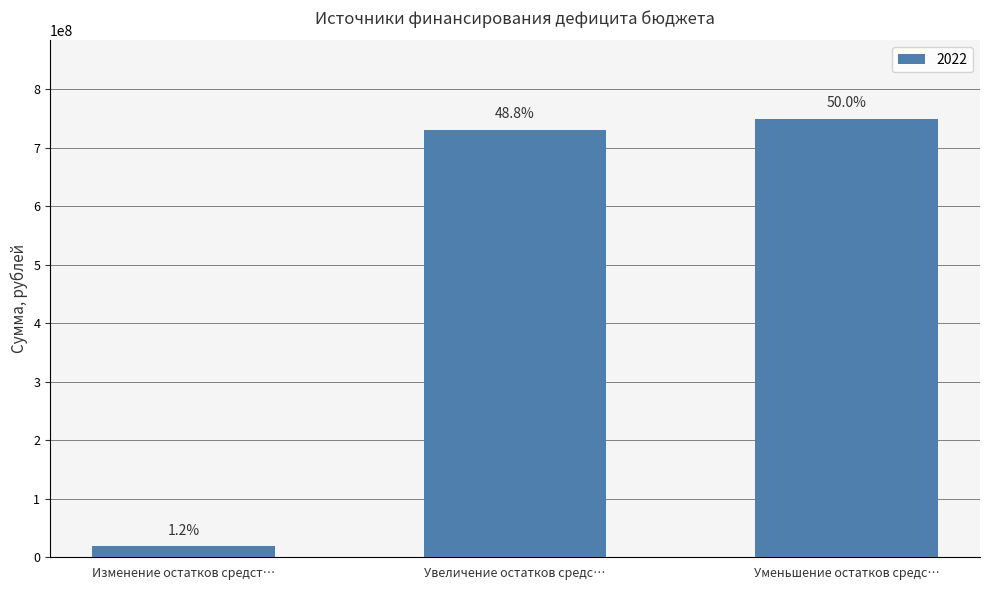

Are the bars horizontal?

No